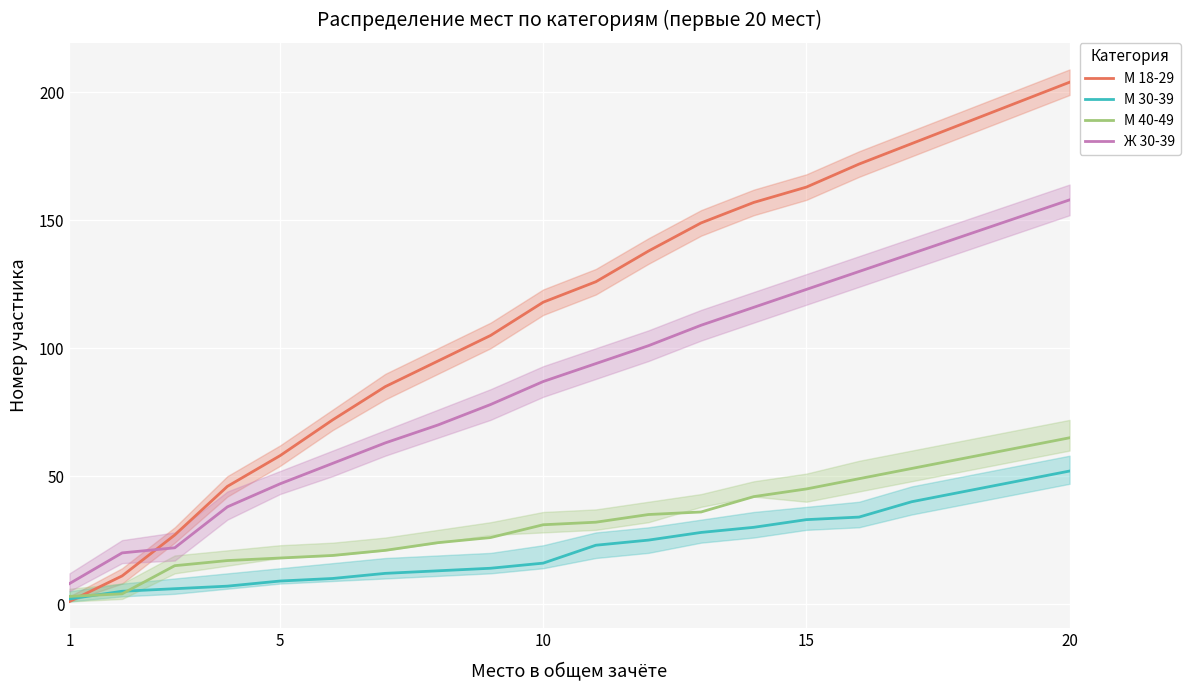

True or false: М 40-49 has a value of 37 at 20.

False